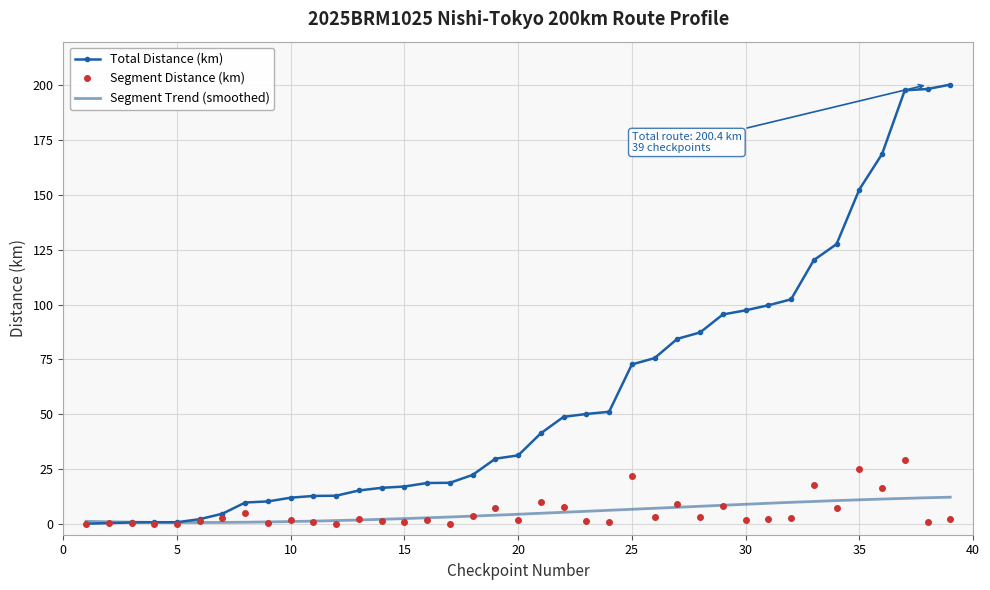

What is the spread (max minus min) of values at 13?

12.8